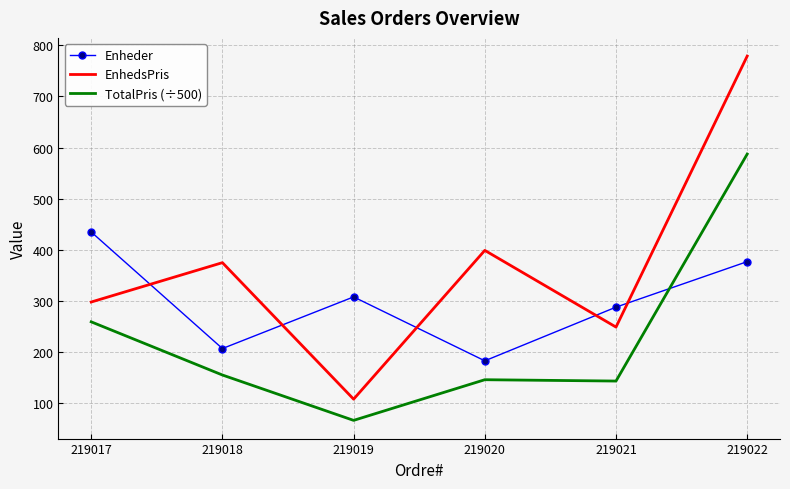

What is the difference between the second highest and second lowest values in the EnhedsPris series?

150.0